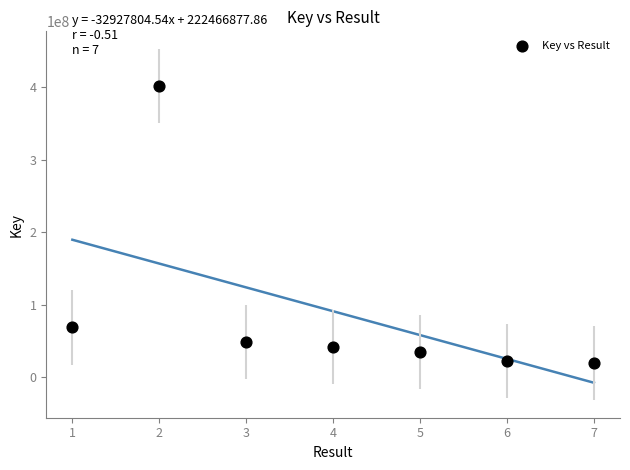

What Y value in the scatter plot is closest to 210560590?

68311703